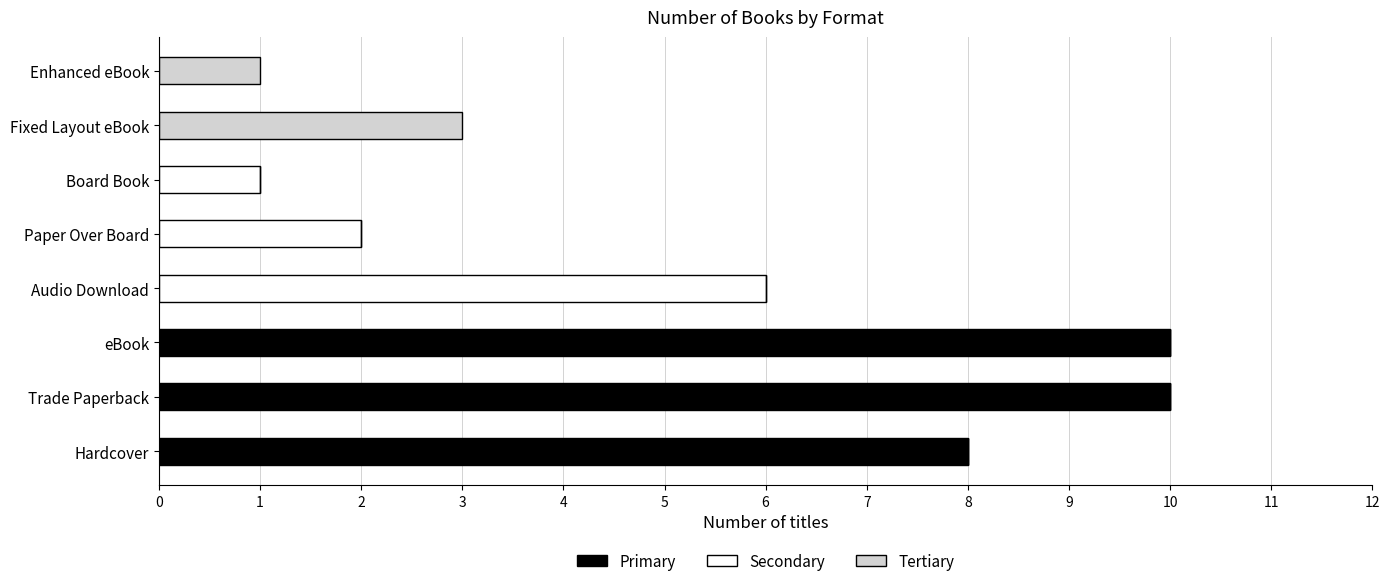

What is the total value across all series at Hardcover?

8